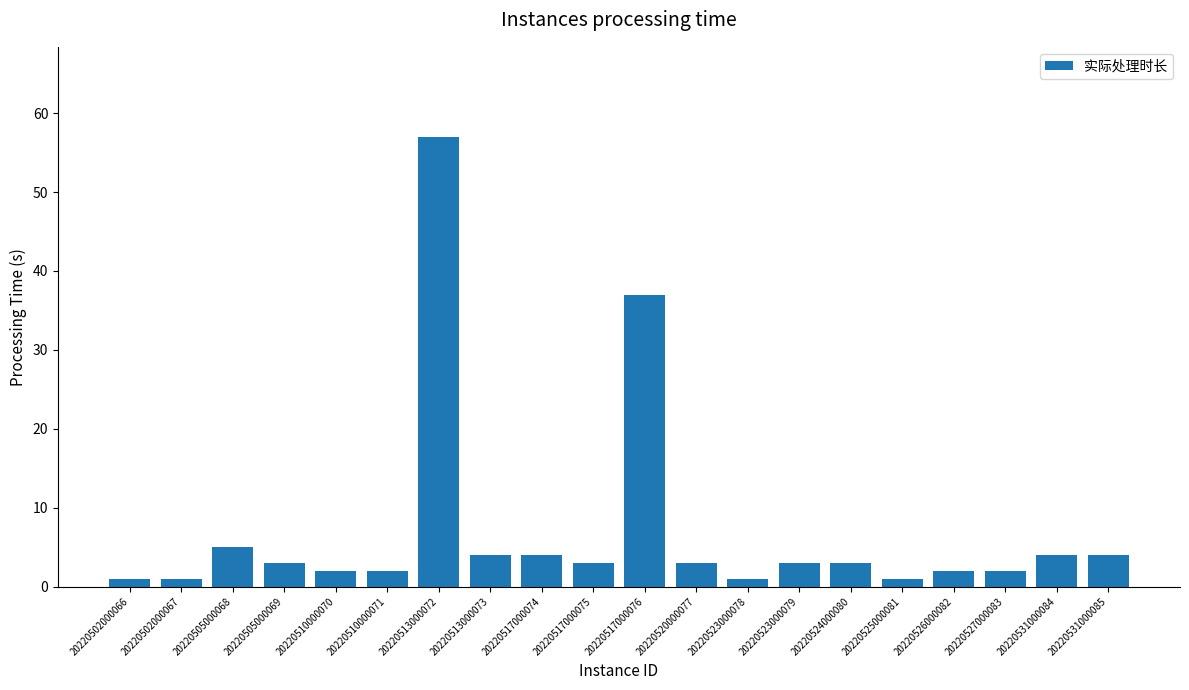

What is the average value?

7